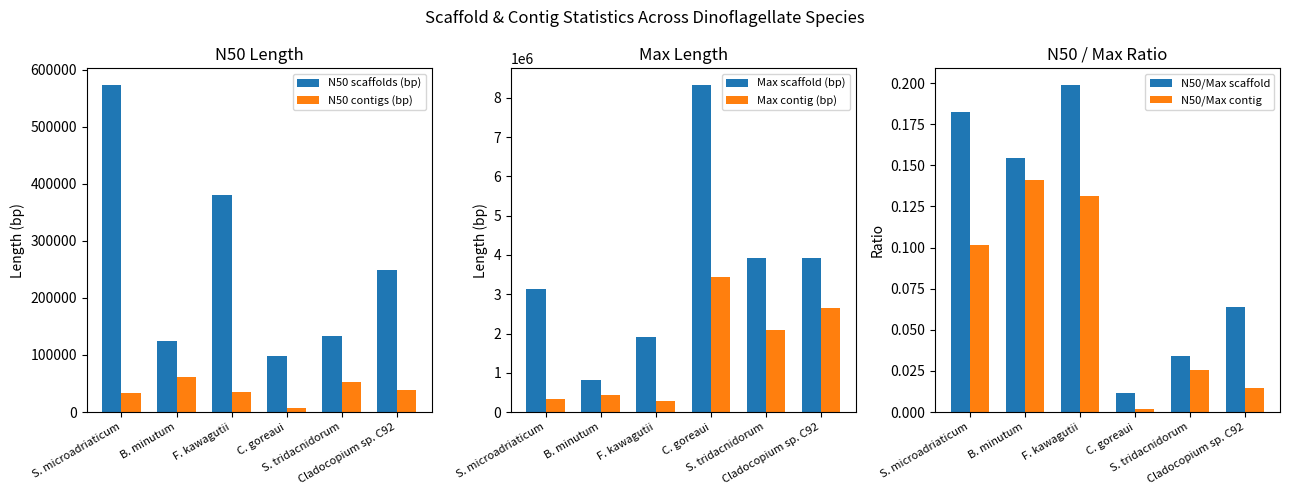

At which category is the sum across all series the highest?

C. goreaui